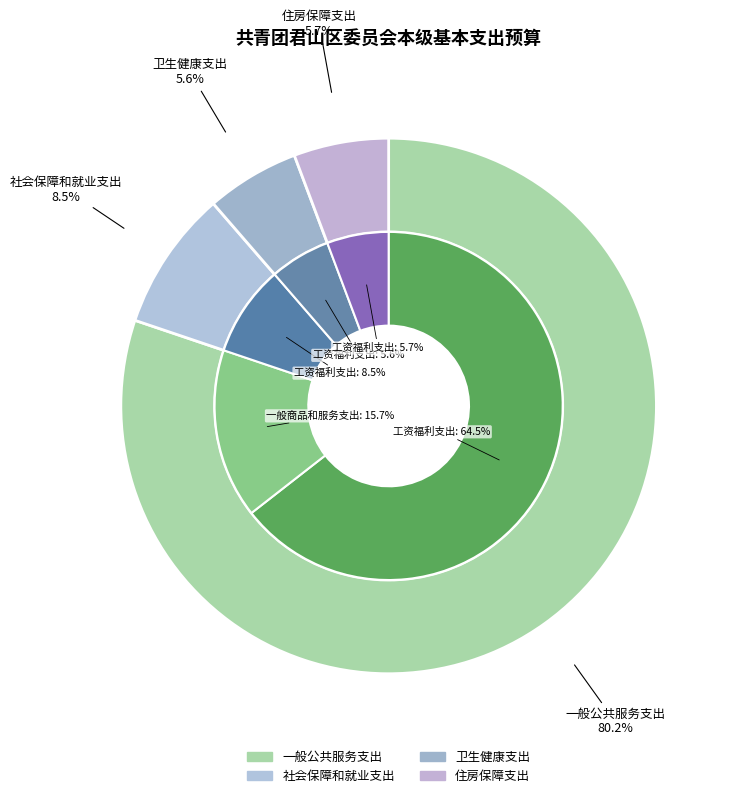

To the nearest percent, what is the average slice percentage?

25%